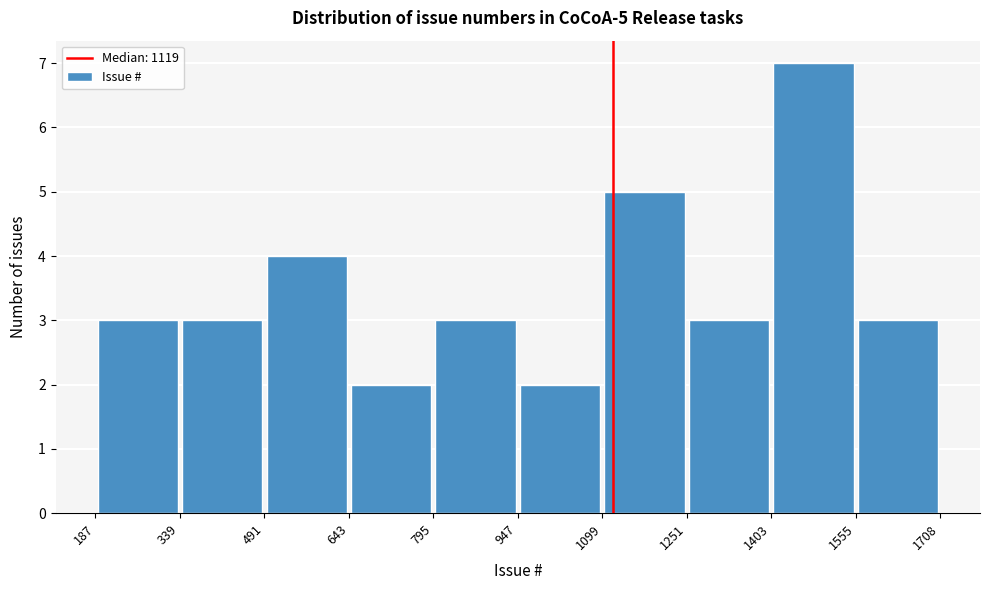

Over which range of the x-axis is the bar tallest?

1403 to 1555